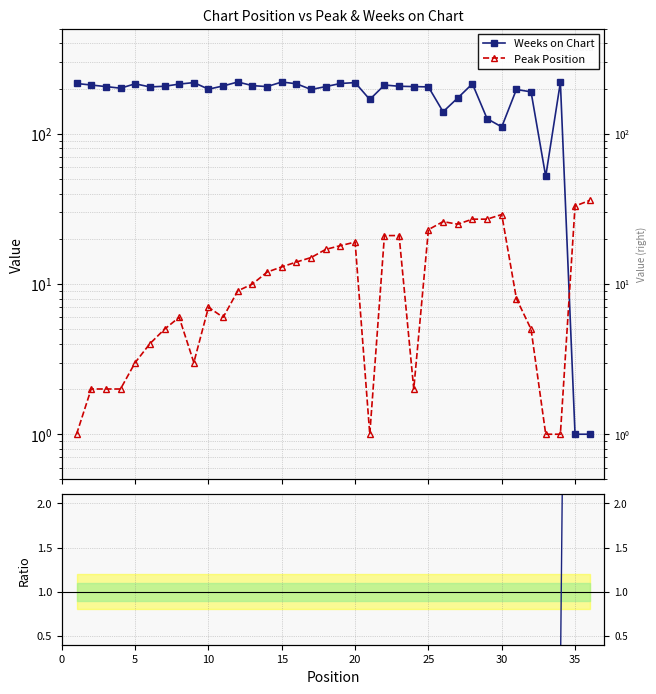

Where is the first local maximum for Ratio (Peak/Weeks, norm.)?

35